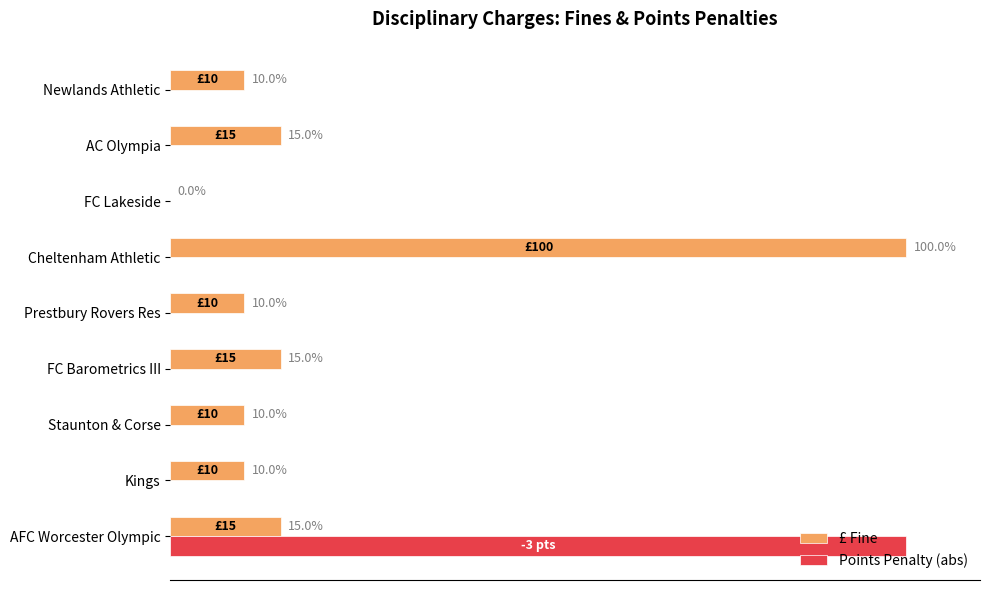

Which category has the highest value in the Points Penalty (abs) series?

AFC Worcester Olympic